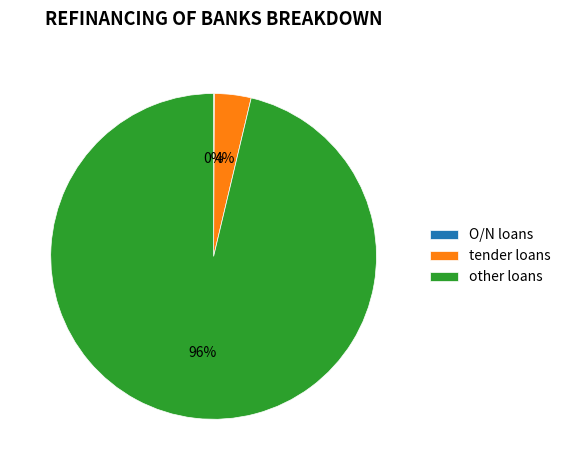

What percentage is the tender loans slice, to the nearest percent?

4%